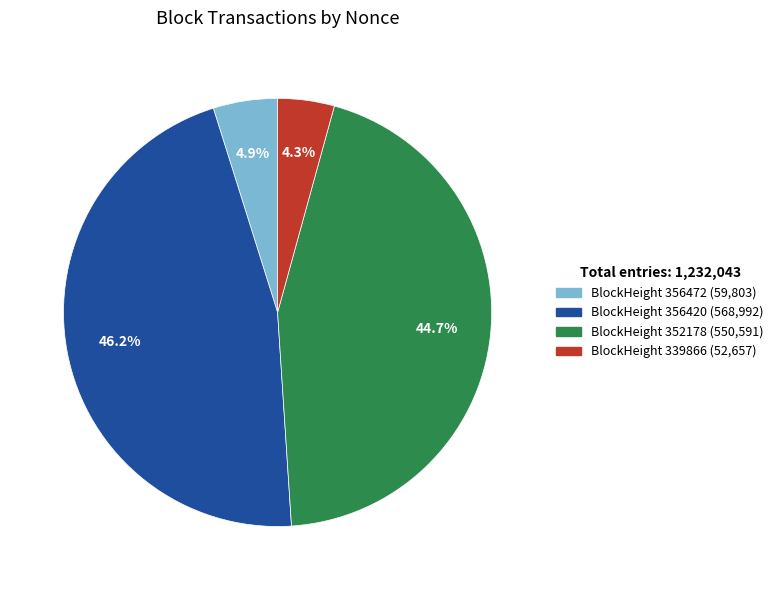

Count the number of slices in the pie.

4